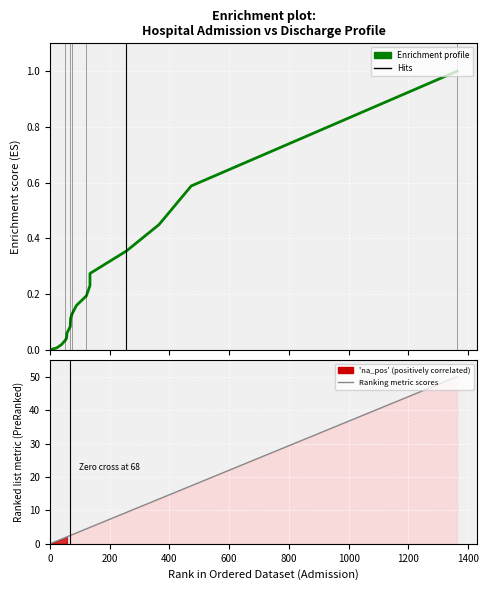

True or false: Enrichment profile and Ranking metric scores cross at least once.

False